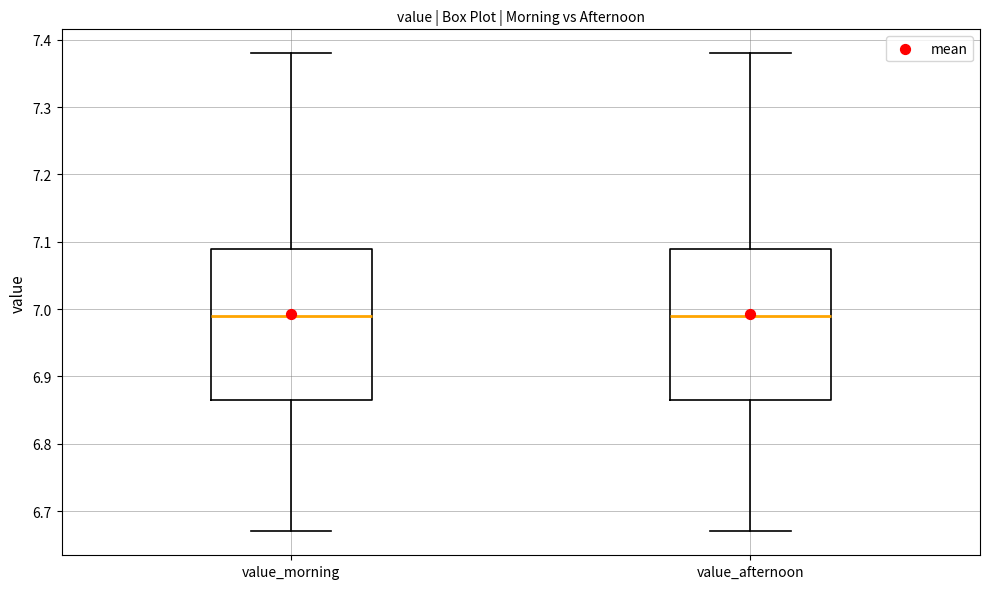

Where does the upper whisker of the box for value_afternoon end on the y-axis? The values are not printed on the chart, so give them approximately, as read against the axis.

7.38